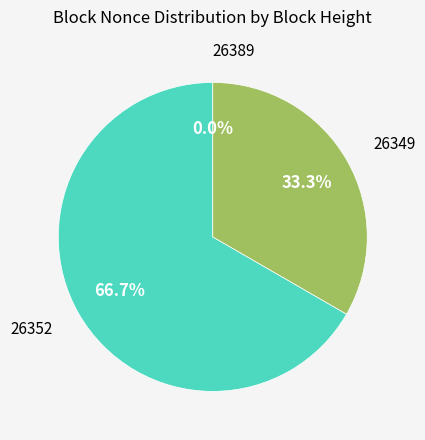

How many segments does this pie chart have?

3